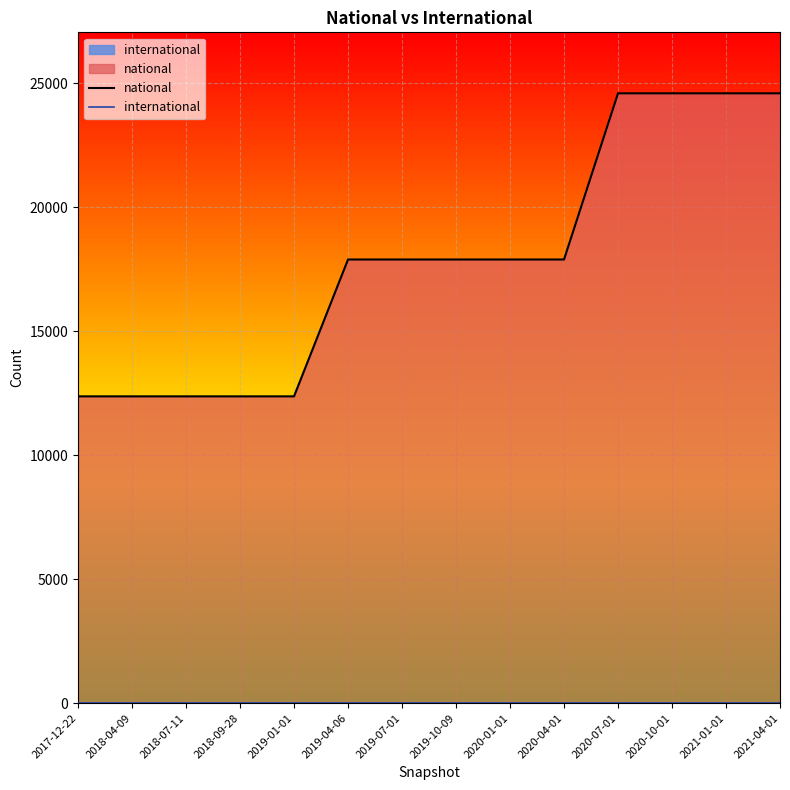

At 2018-04-09, list the series in order from smallest to largest.

international, national